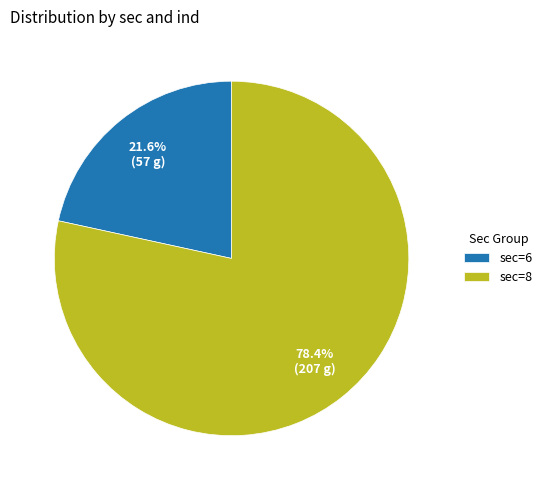

How many slices are in this pie chart?

2